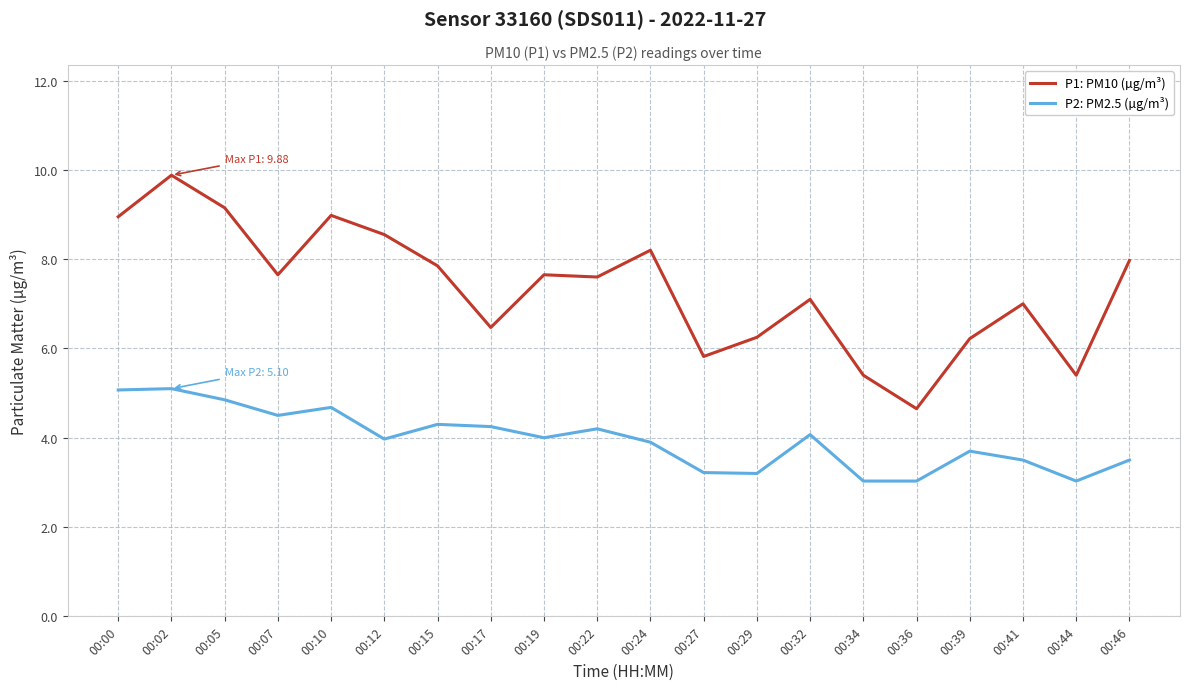

True or false: P1: PM10 (µg/m³) and P2: PM2.5 (µg/m³) cross at least once.

False